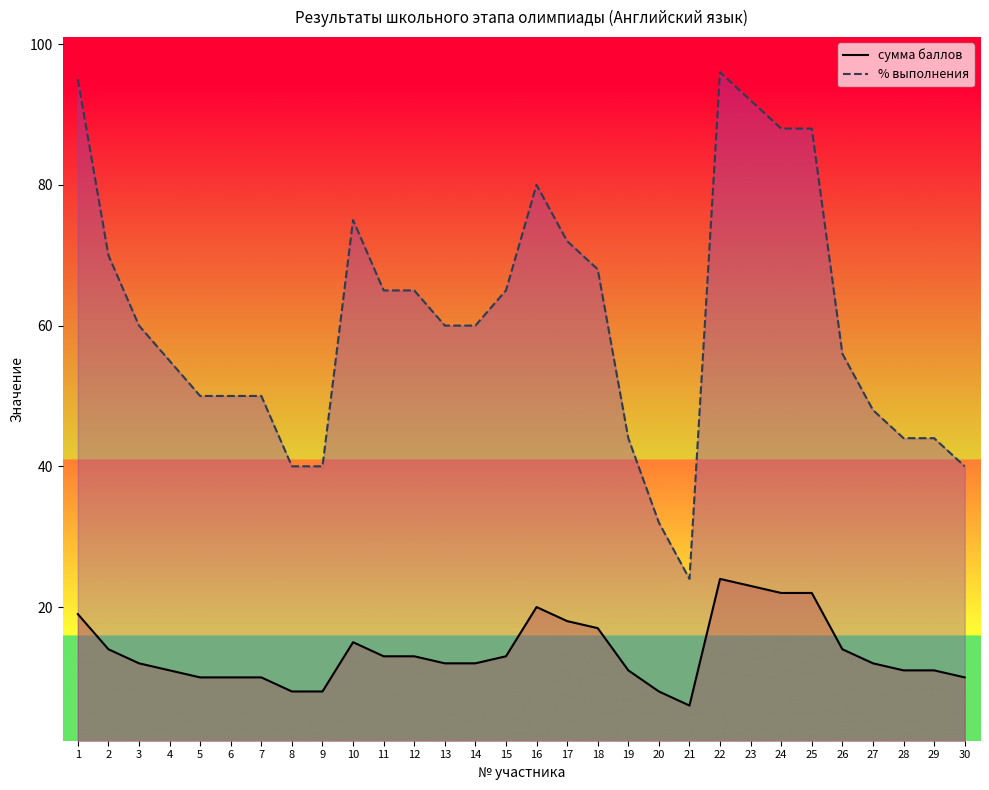

What are all the series names shown in the legend?

сумма баллов, % выполнения